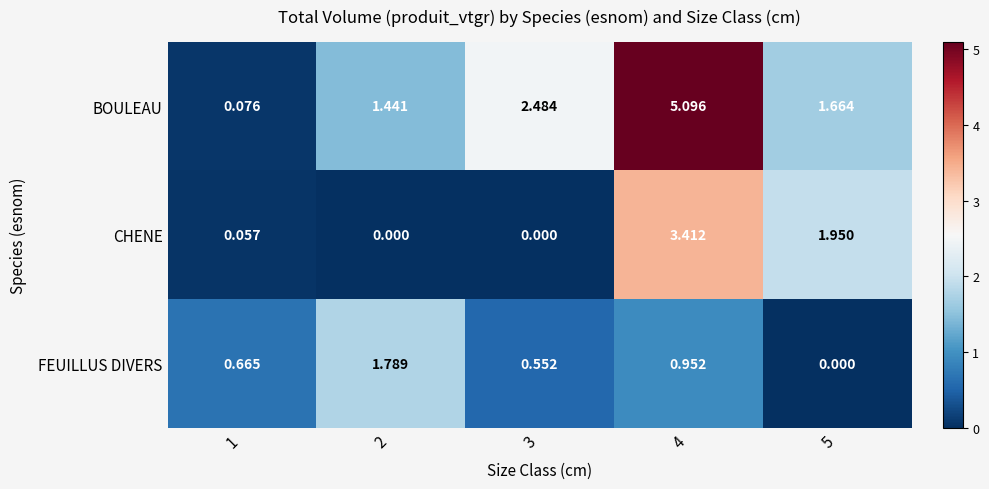

At 2, list the series in order from smallest to largest.

CHENE, BOULEAU, FEUILLUS DIVERS